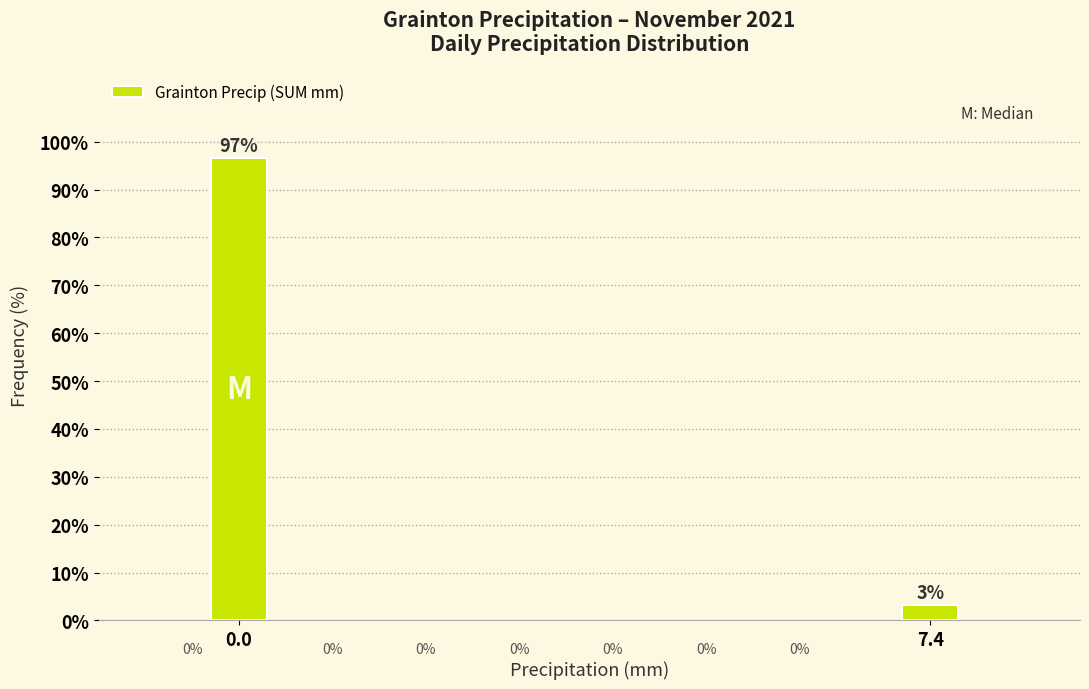

How many bars are there in total?

2